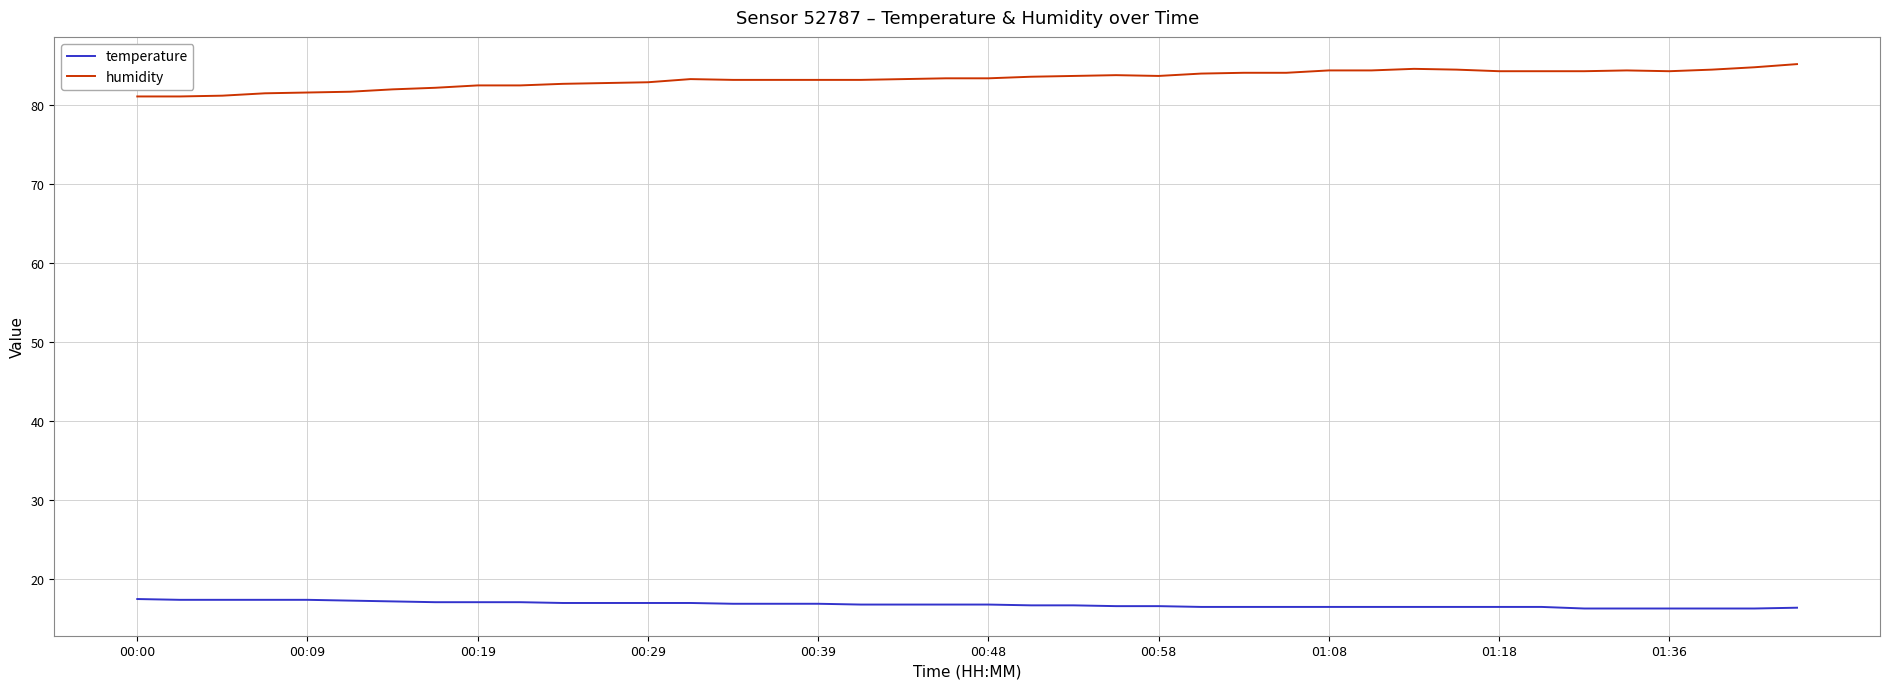

Rank the series by their average value, from highest to lowest.

humidity, temperature